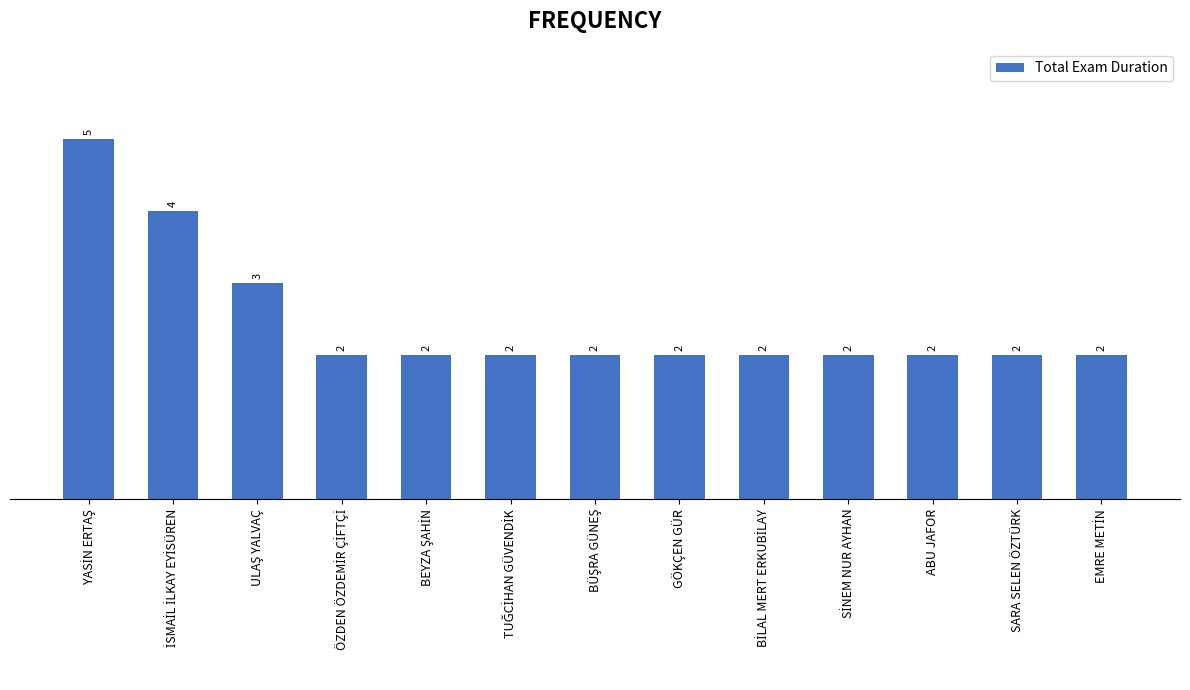

True or false: the data shows 2 at GÖKÇEN GÜR.

True